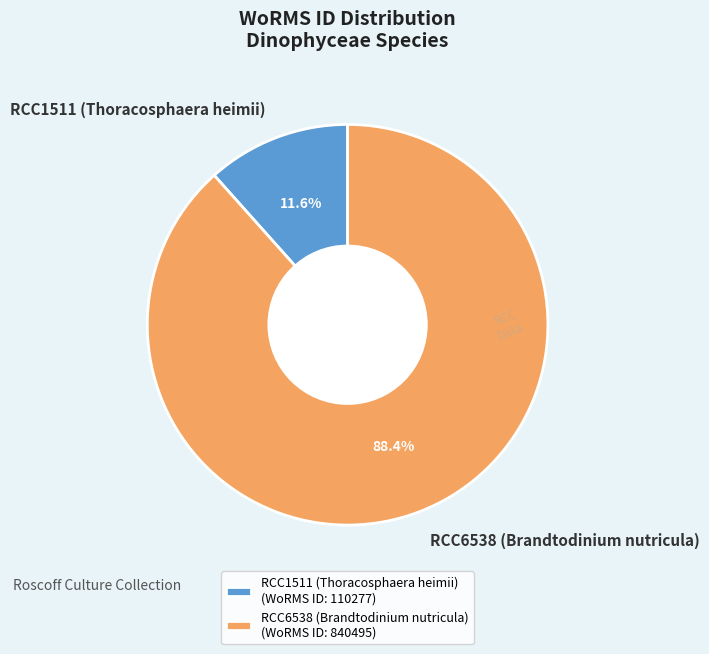

To the nearest percent, what is the difference between the RCC6538 (Brandtodinium nutricula) and RCC1511 (Thoracosphaera heimii) slice percentages?

77%